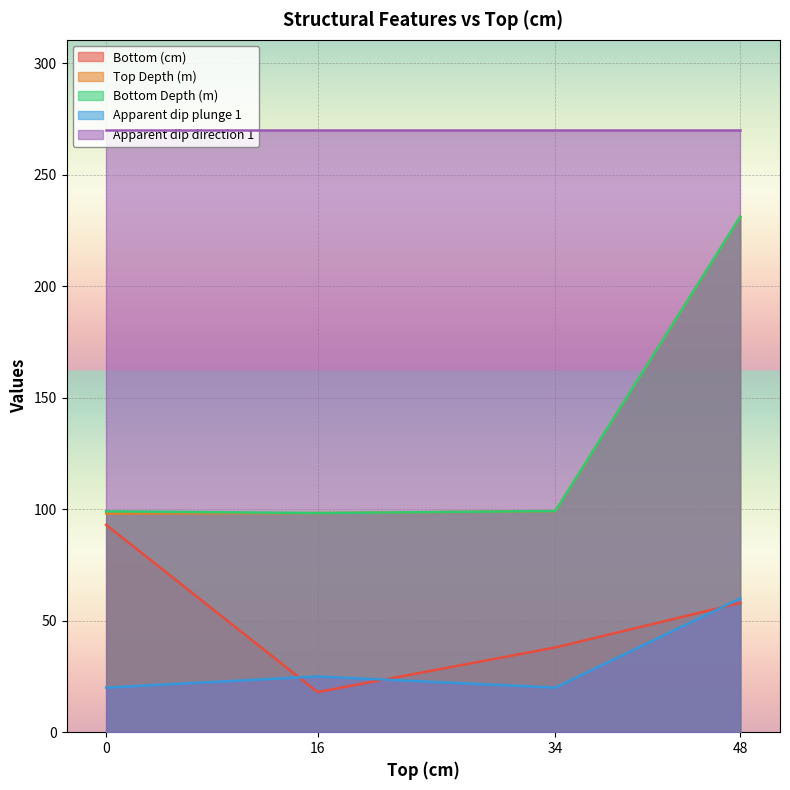

True or false: Bottom Depth (m) and Bottom (cm) intersect in this chart.

False